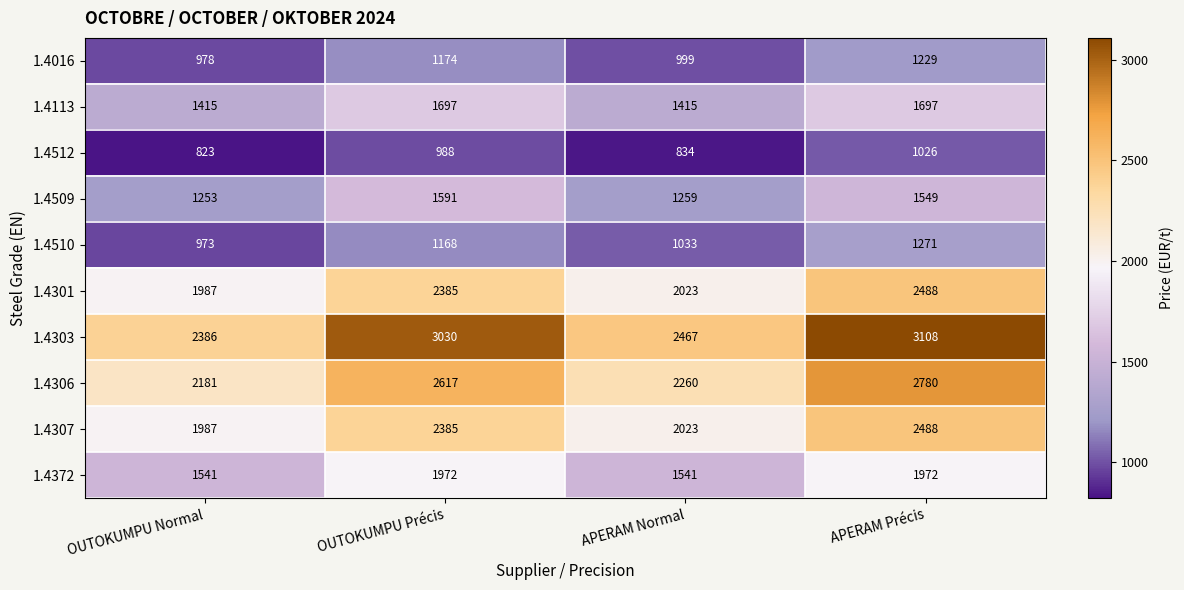

How many data points does each series have?

4